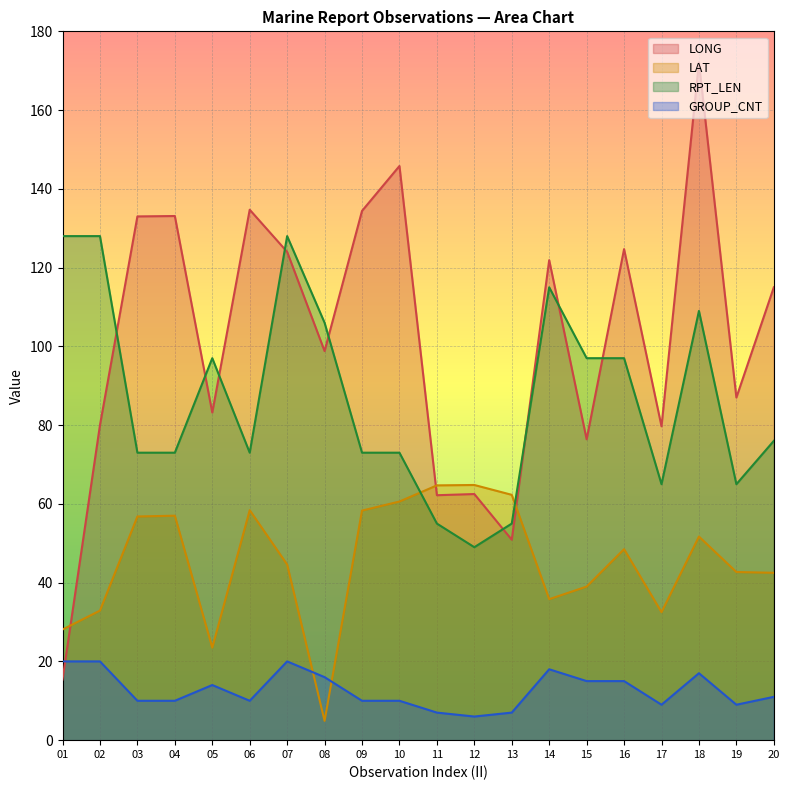

Which series has the largest total across all categories?

LONG